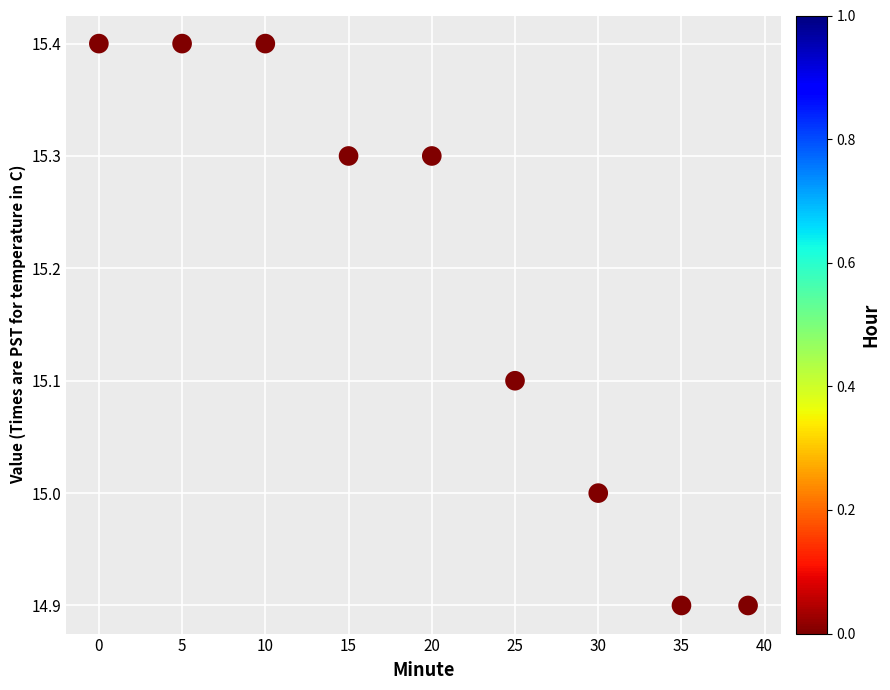

What is the range of X values (max minus min)?

39.0